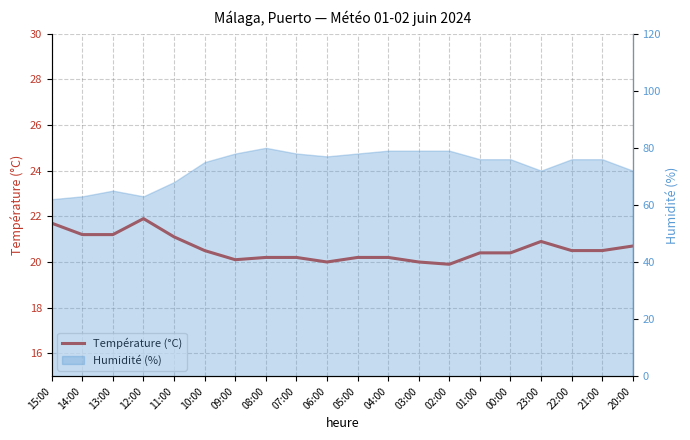

Between 09:00 and 07:00, which is larger?

07:00